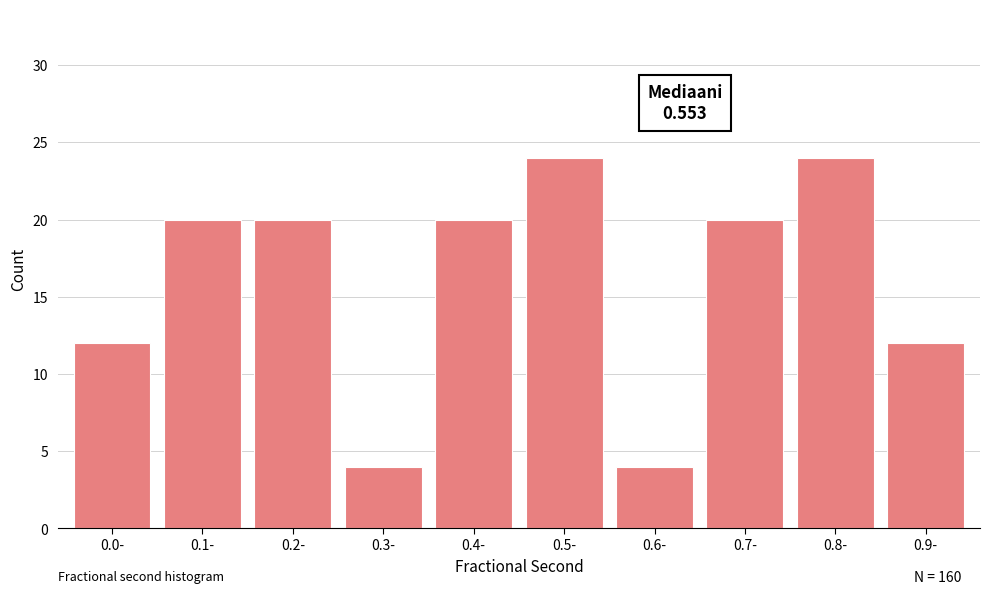

Reading left to right, what are all the values shown in this chart?

12	20	20	4	20	24	4	20	24	12